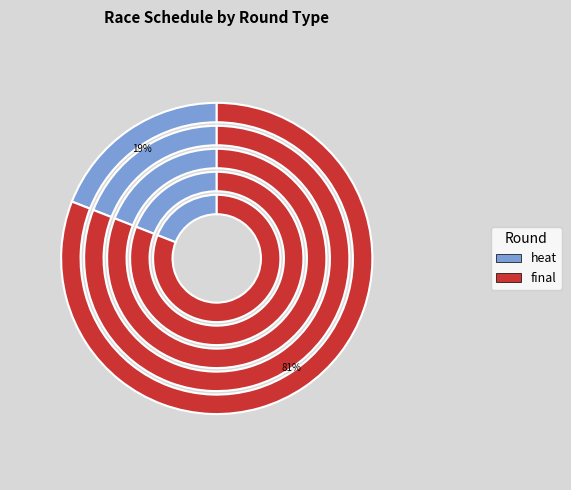

Which category has the biggest portion of the pie?

final